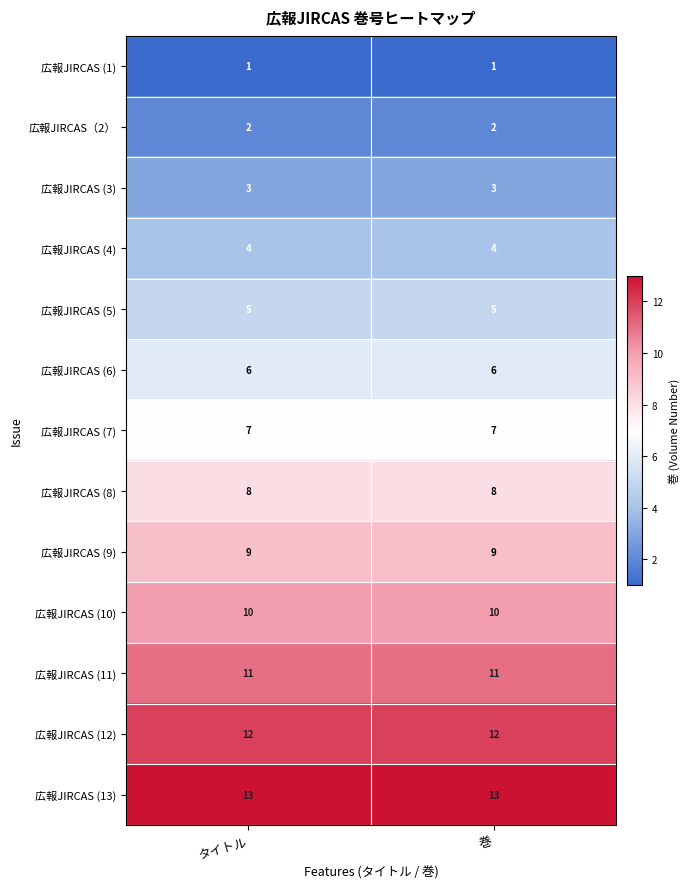

What is the smallest value displayed?

1